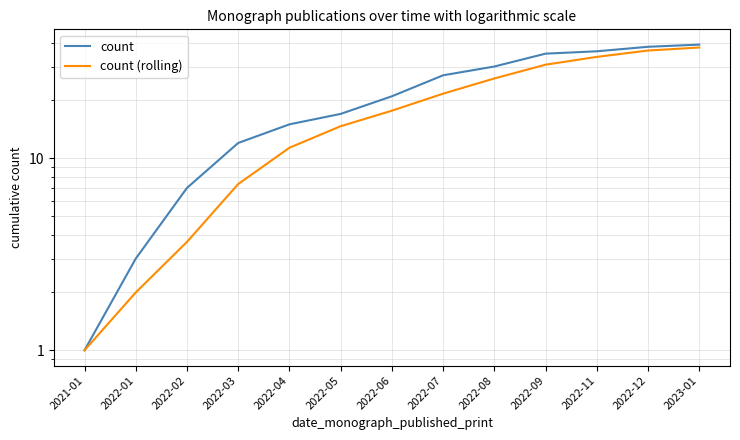

At 2022-05, list the series in order from largest to smallest.

count, count (rolling)